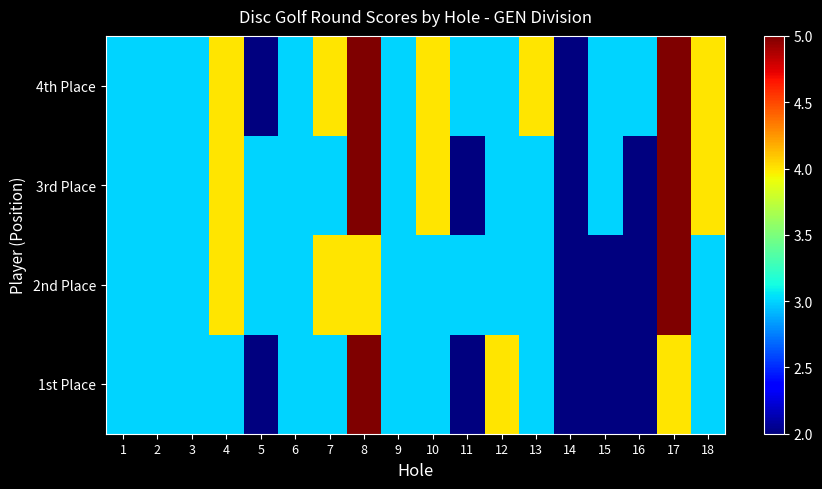

Count the number of categories in the chart.

18